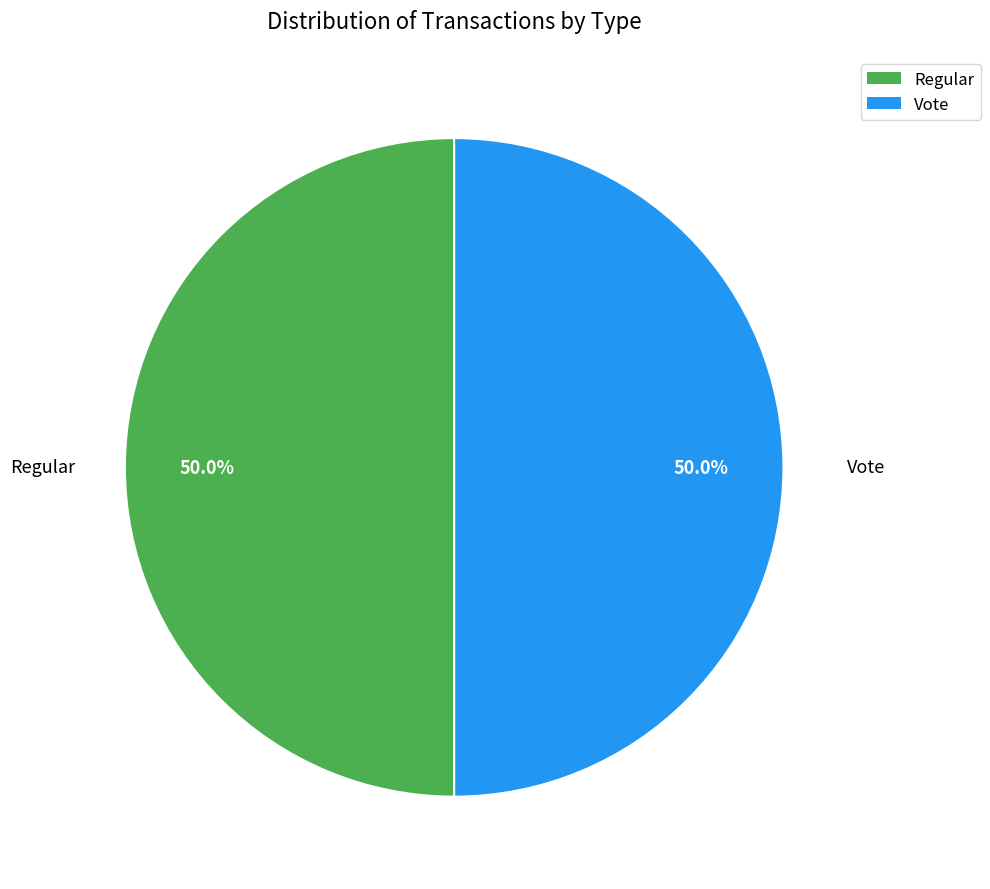

How much of the chart is everything except Regular?

50.0%